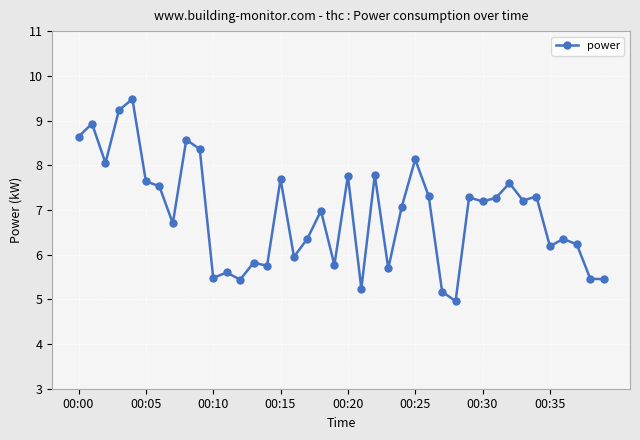

Is this an area chart (filled region under the line)?

No